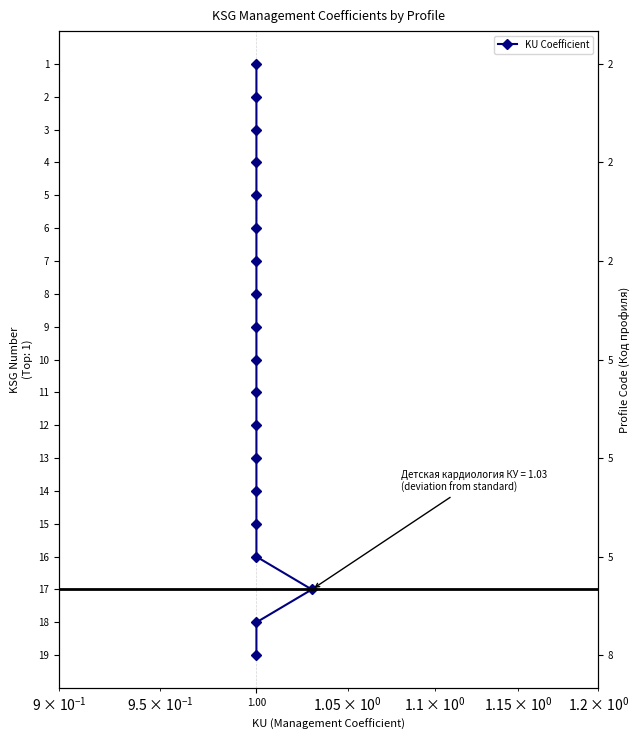

What is the label of the 4th point from the left?

1.00